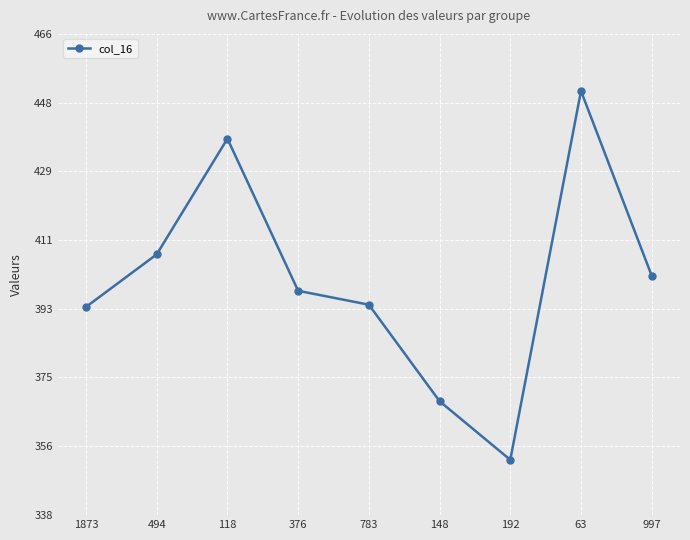

Is it true that the value at 148 is 618.0?

False